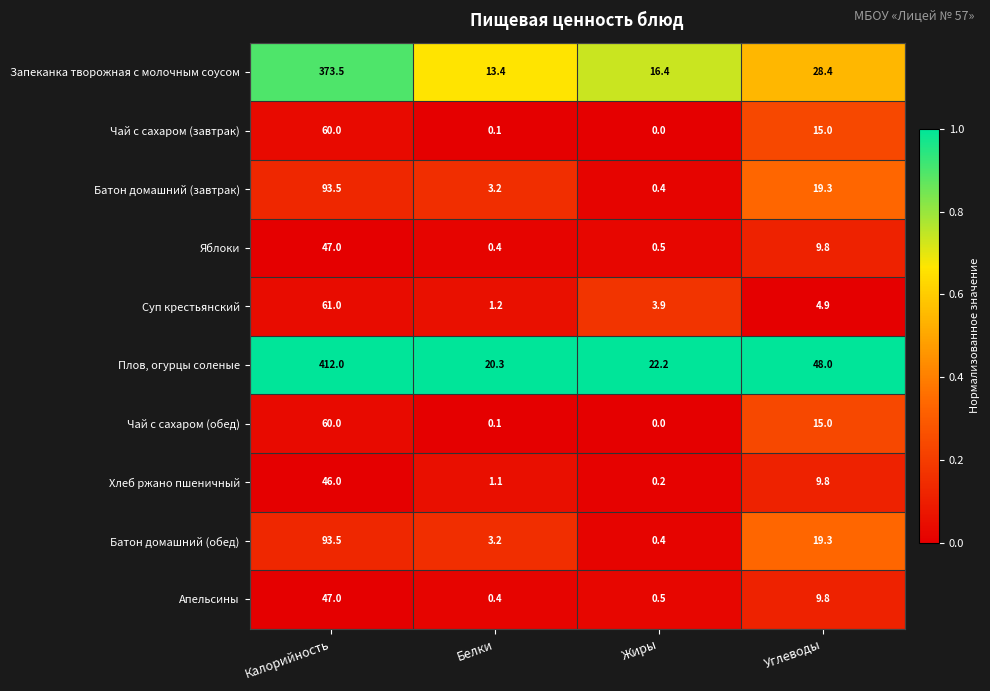

Where does the Хлеб ржано пшеничный series first go above 9?

Калорийность